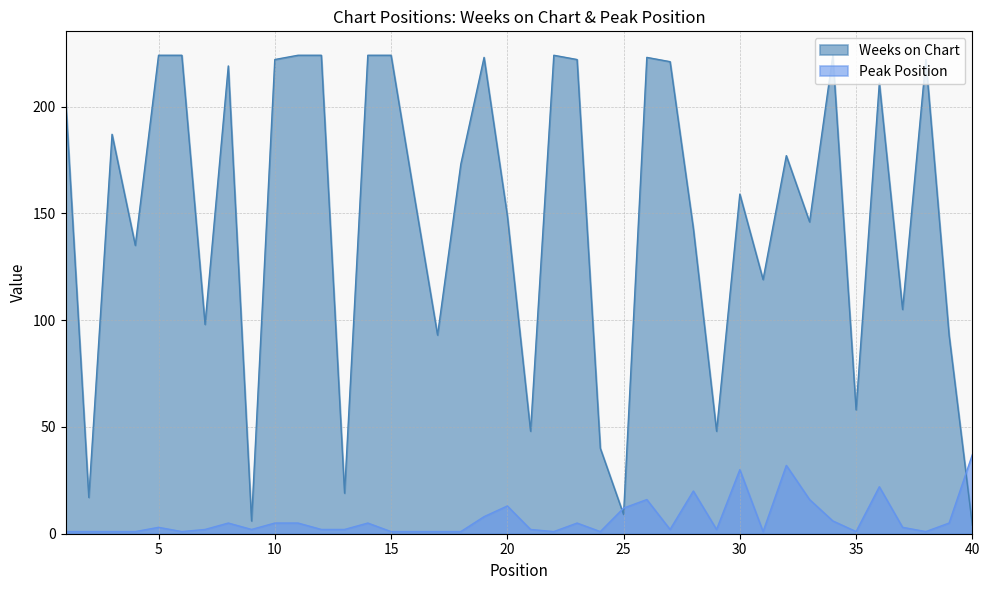

What is the difference between the second highest and second lowest values in the Weeks on Chart series?

218